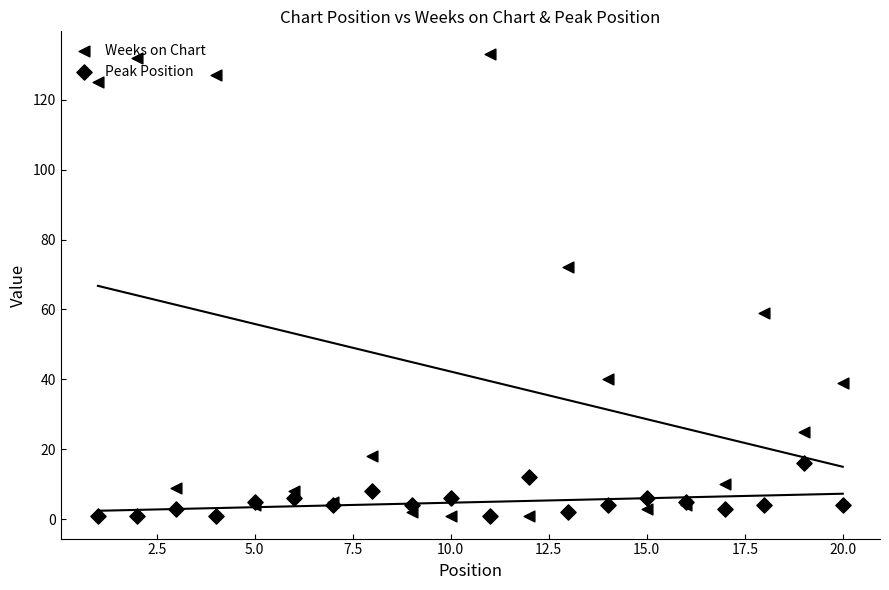

Which series contains the highest Y value?

Weeks on Chart